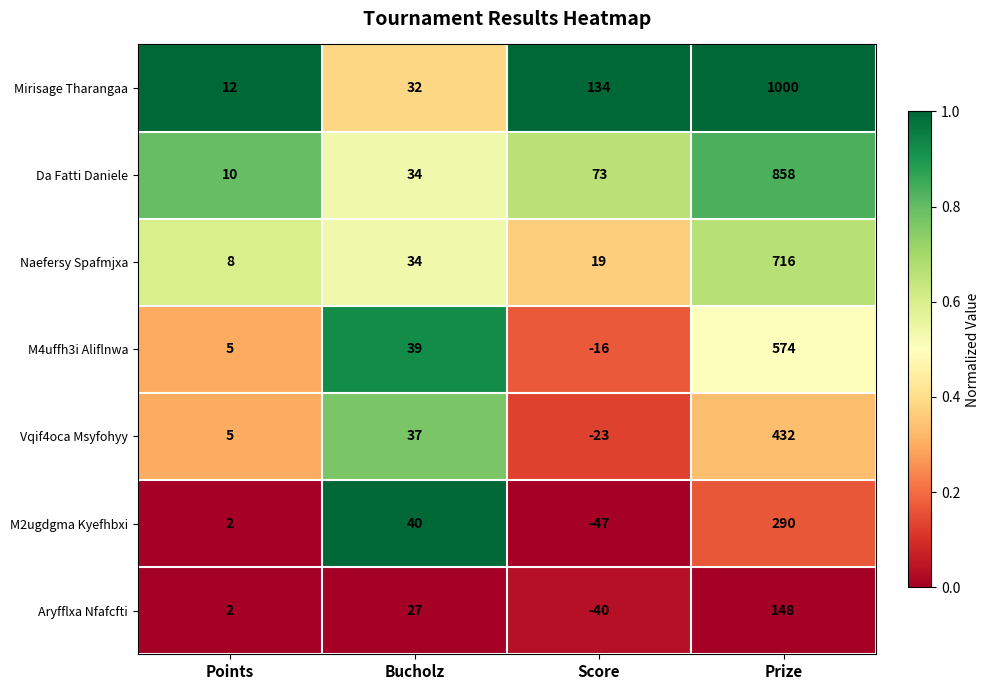

What is the maximum value for Naefersy Spafmjxa?

716